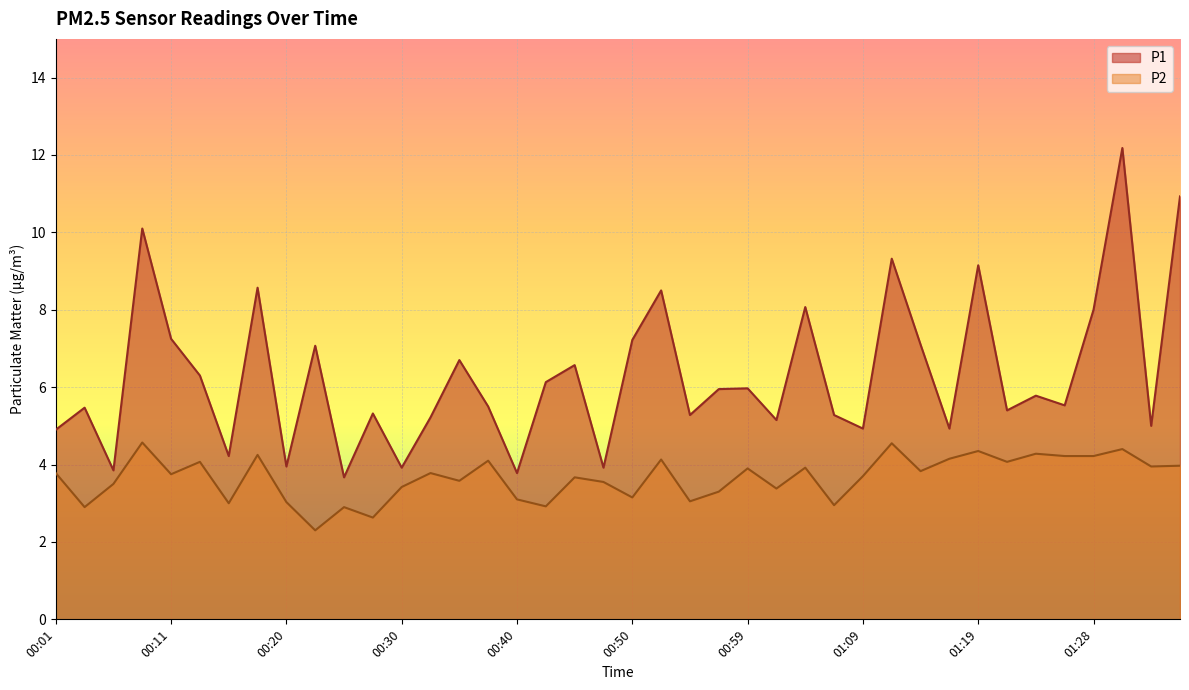

The P2 series shows 2.6 at 00:13. True or false?

False